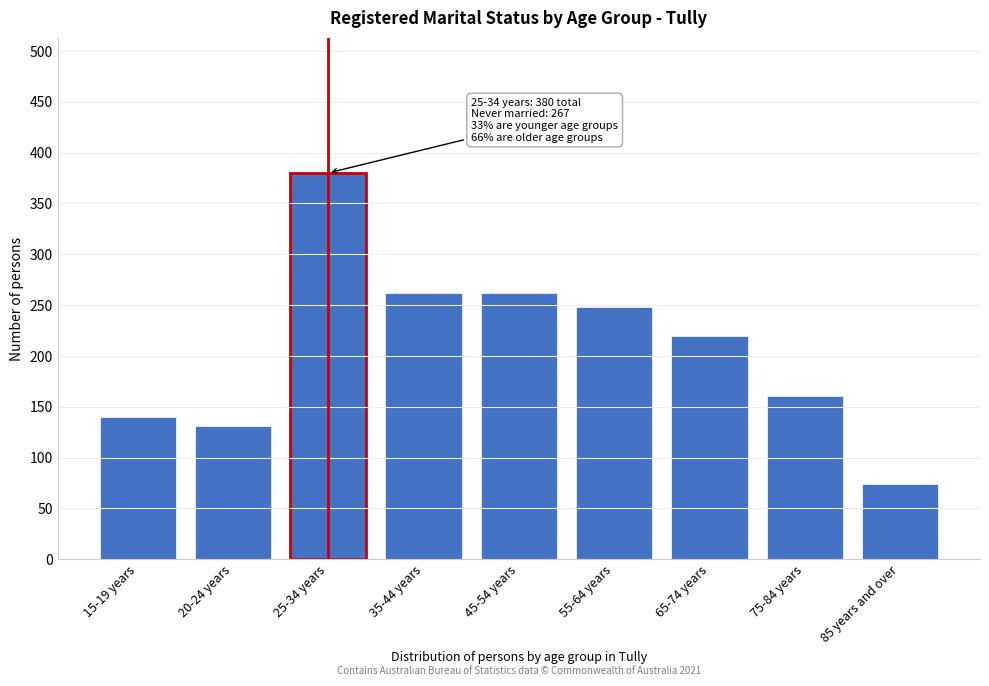

Reading right to left, transcribe all the data shown in this chart.

85 years and over=74	75-84 years=161	65-74 years=220	55-64 years=248	45-54 years=262	35-44 years=262	25-34 years=380	20-24 years=131	15-19 years=140